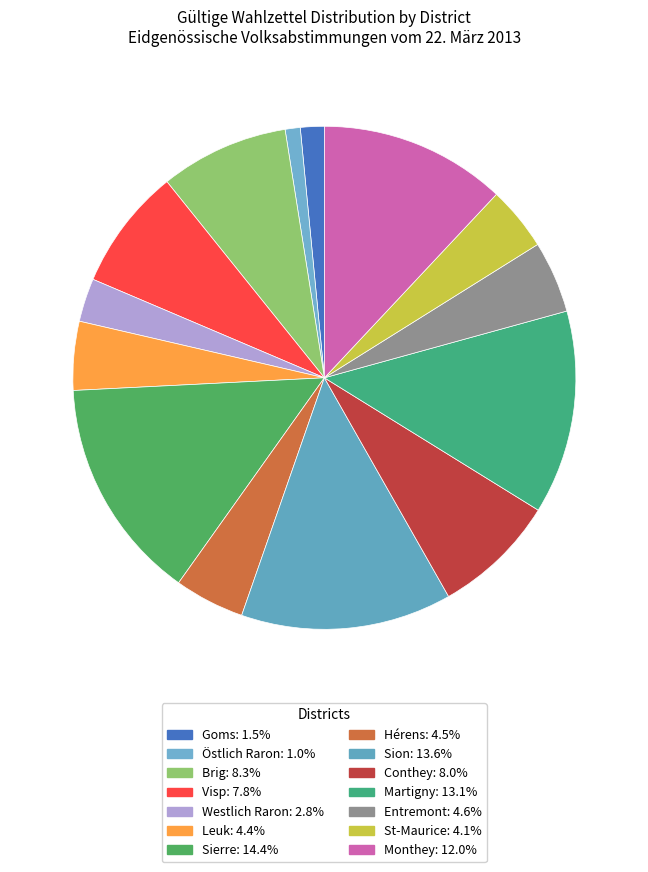

To the nearest percent, what percentage of the pie is Monthey?

12%